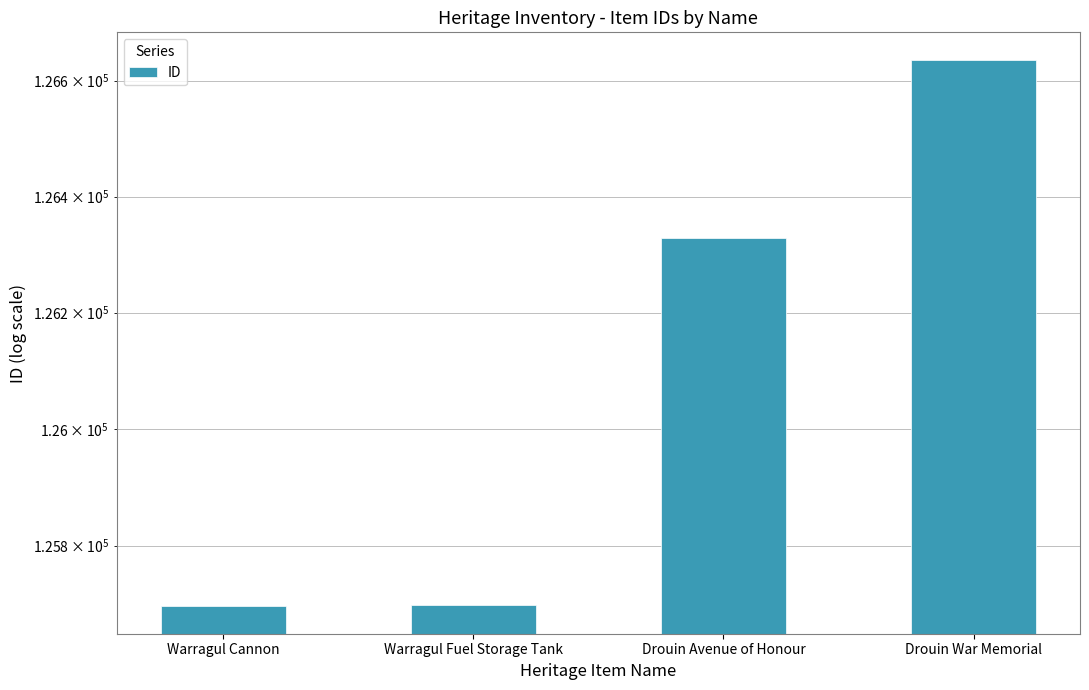

What is the label of the 3rd bar from the left?

Drouin Avenue of Honour